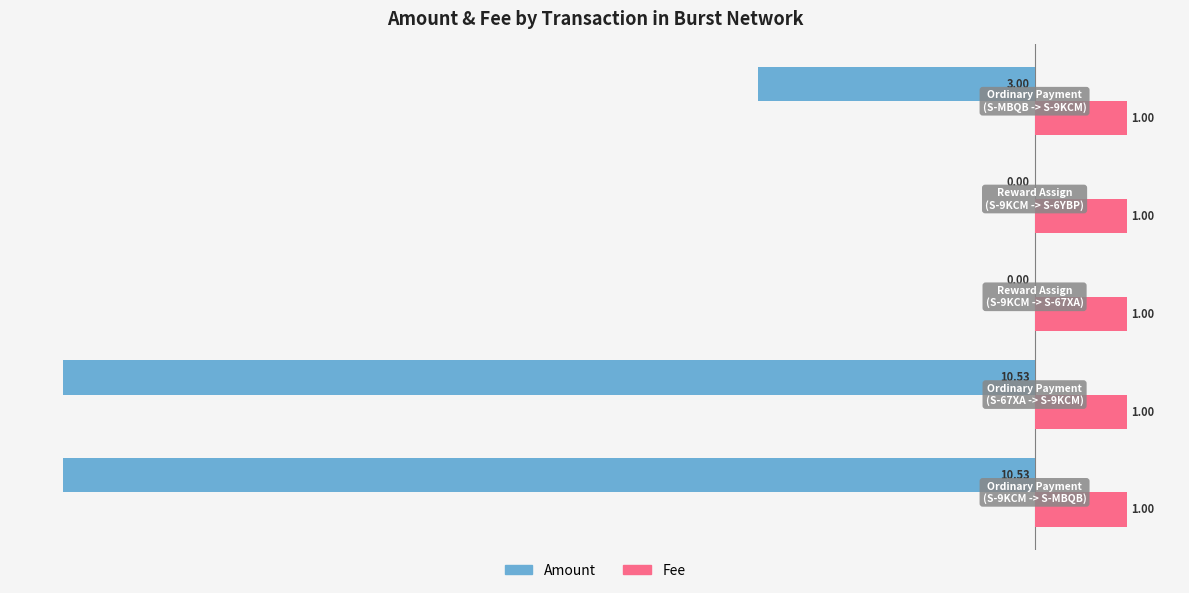

What is the sum of all Fee values?

5.0